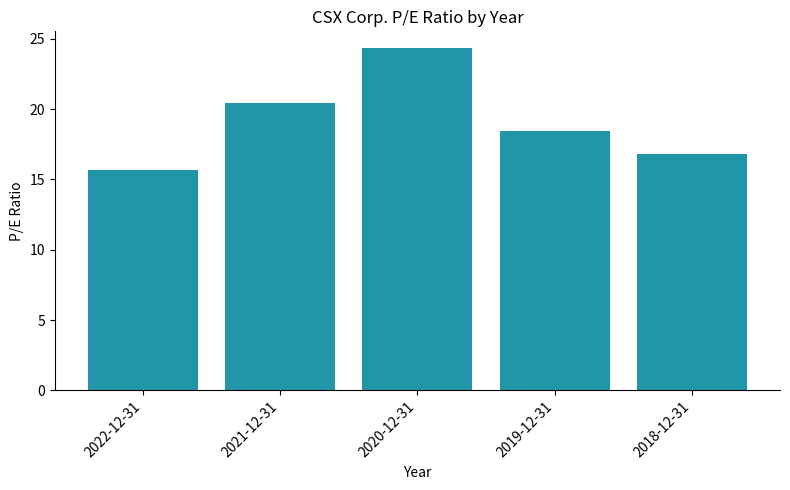

Which has a higher value, 2019-12-31 or 2022-12-31?

2019-12-31